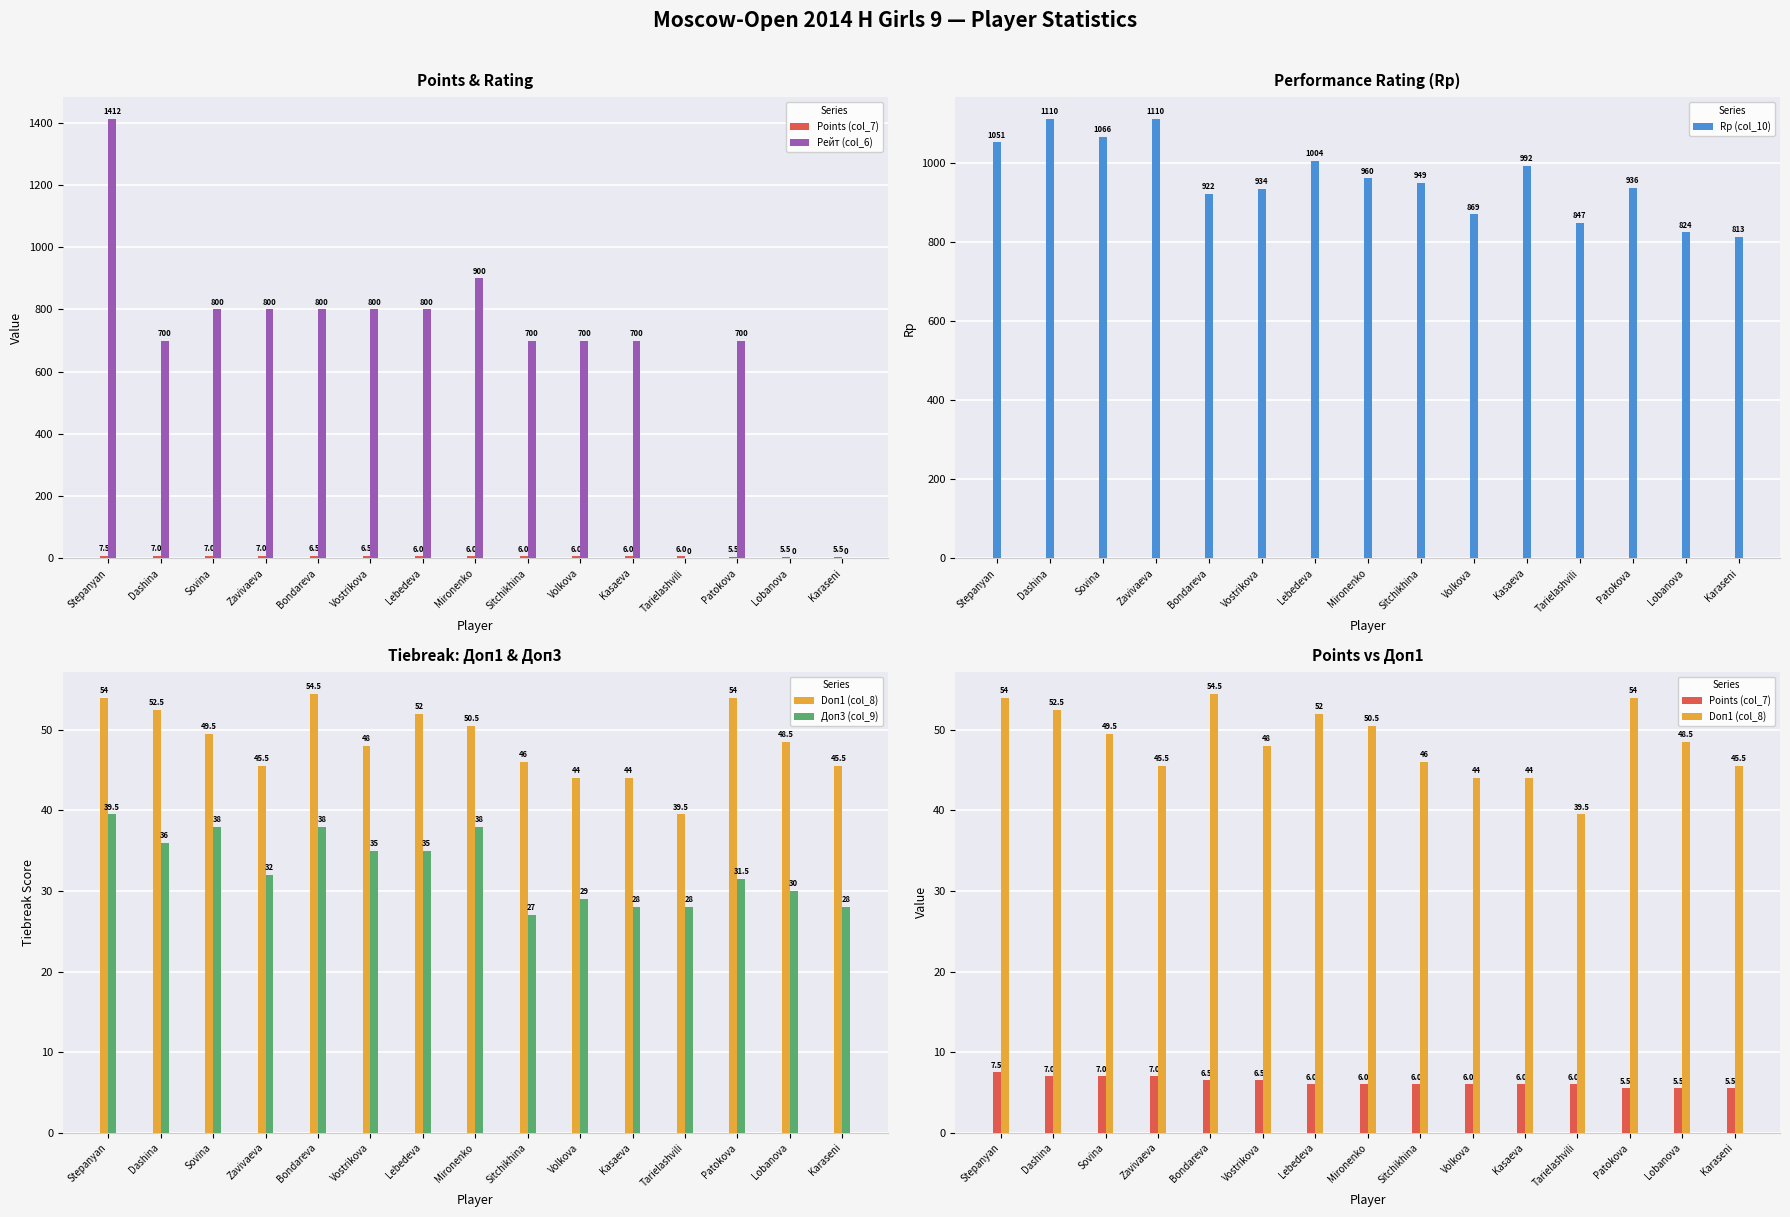

Is the value of Доп3 (col_9) at Tarielashvili greater than the value of Рейт (col_6) at Patokova?

No